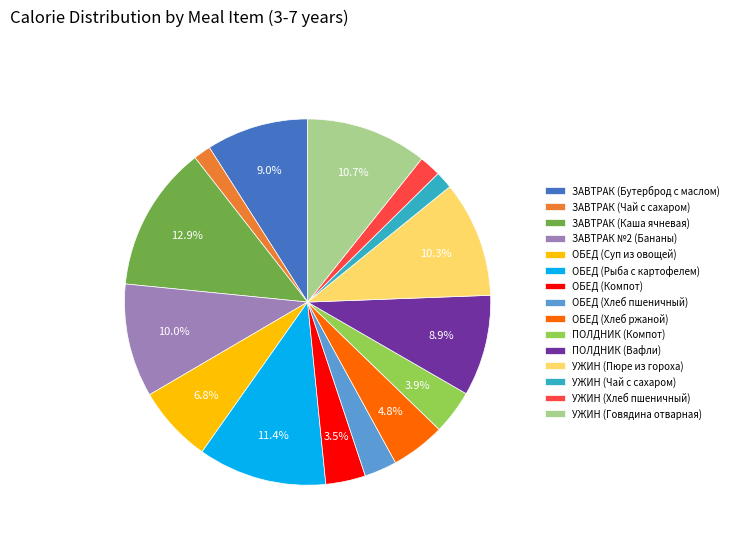

To the nearest percent, what portion does УЖИН (Хлеб пшеничный) represent?

2%